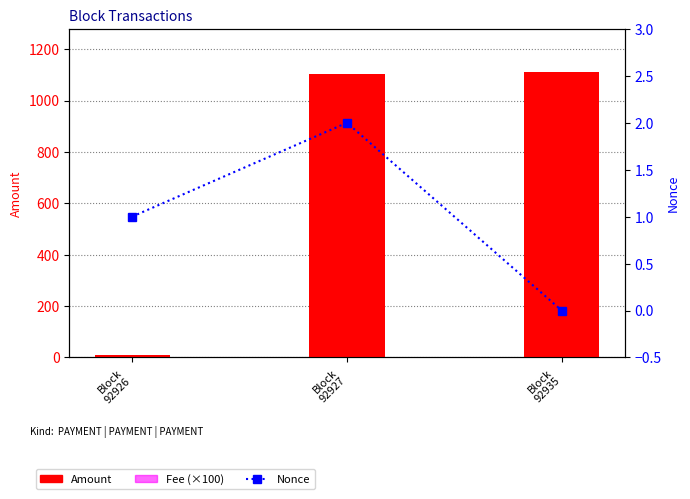

What is the total value across all series at Block
92926?

12.0